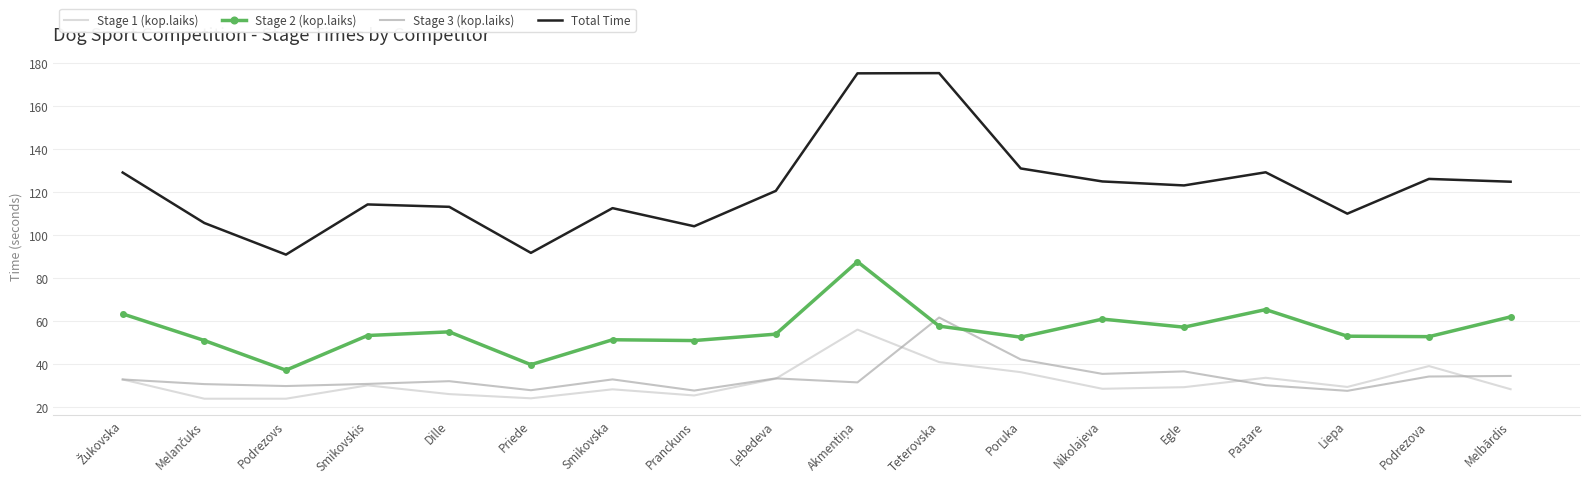

True or false: Stage 3 (kop.laiks) and Total Time intersect in this chart.

False